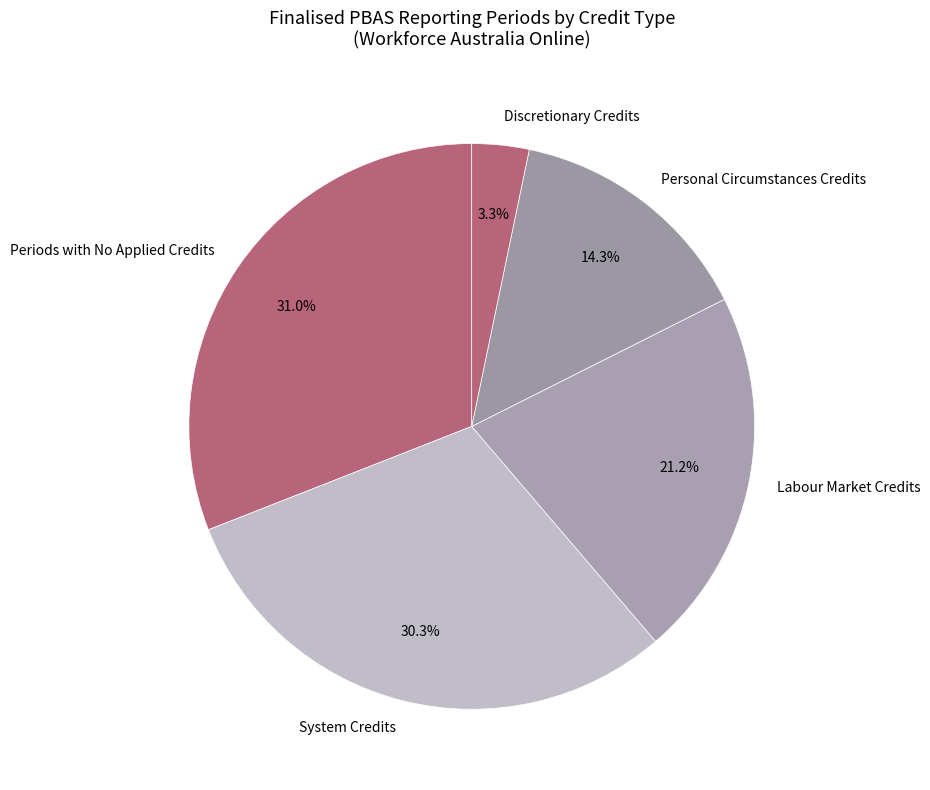

What percentage do Labour Market Credits and Personal Circumstances Credits together represent?

35.5%